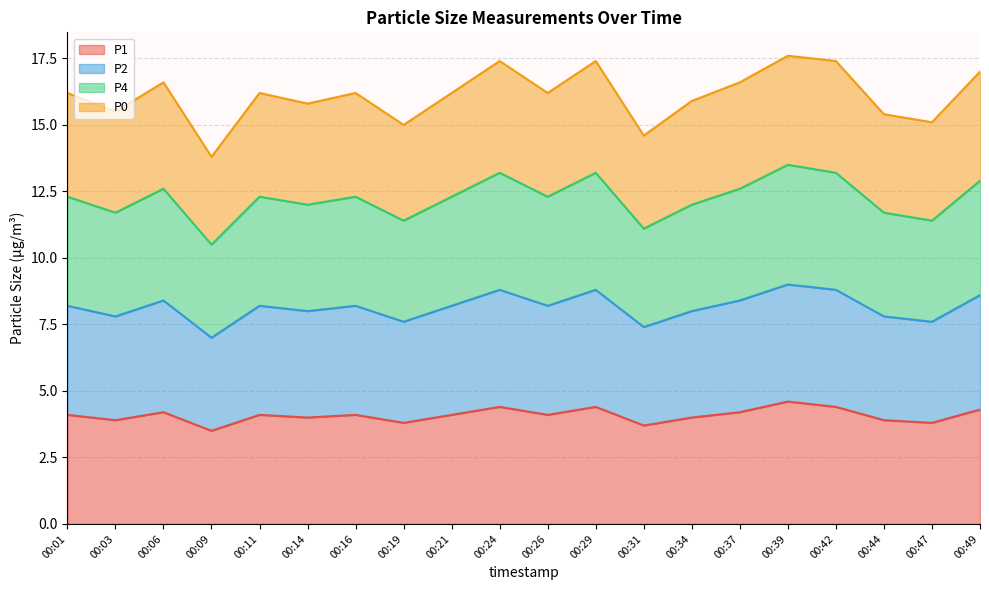

What is the highest value of the P1 series?

4.6